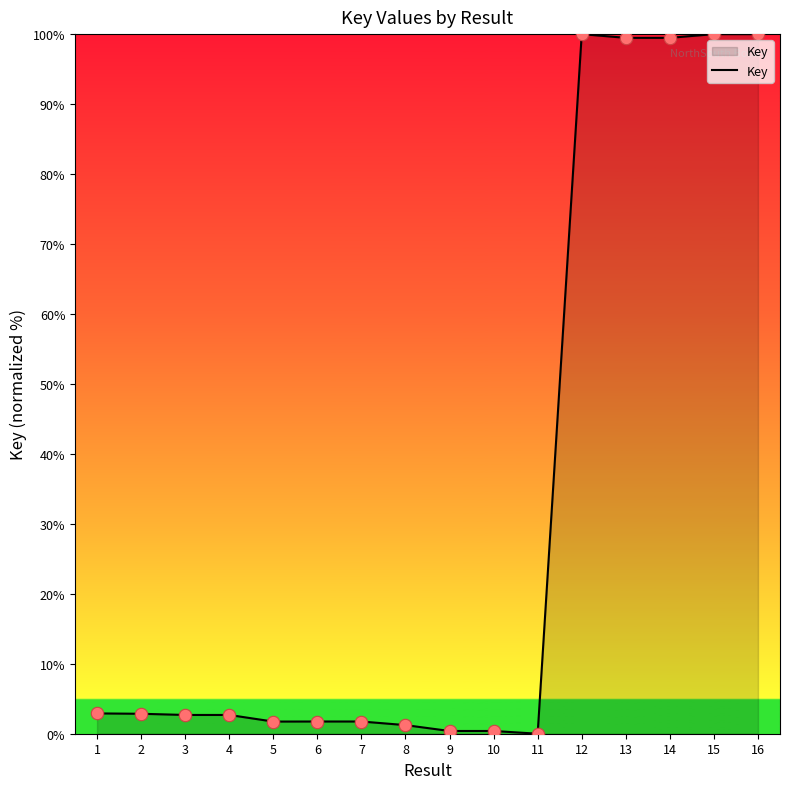

What is the change in value from 9 to 12?

+99.6